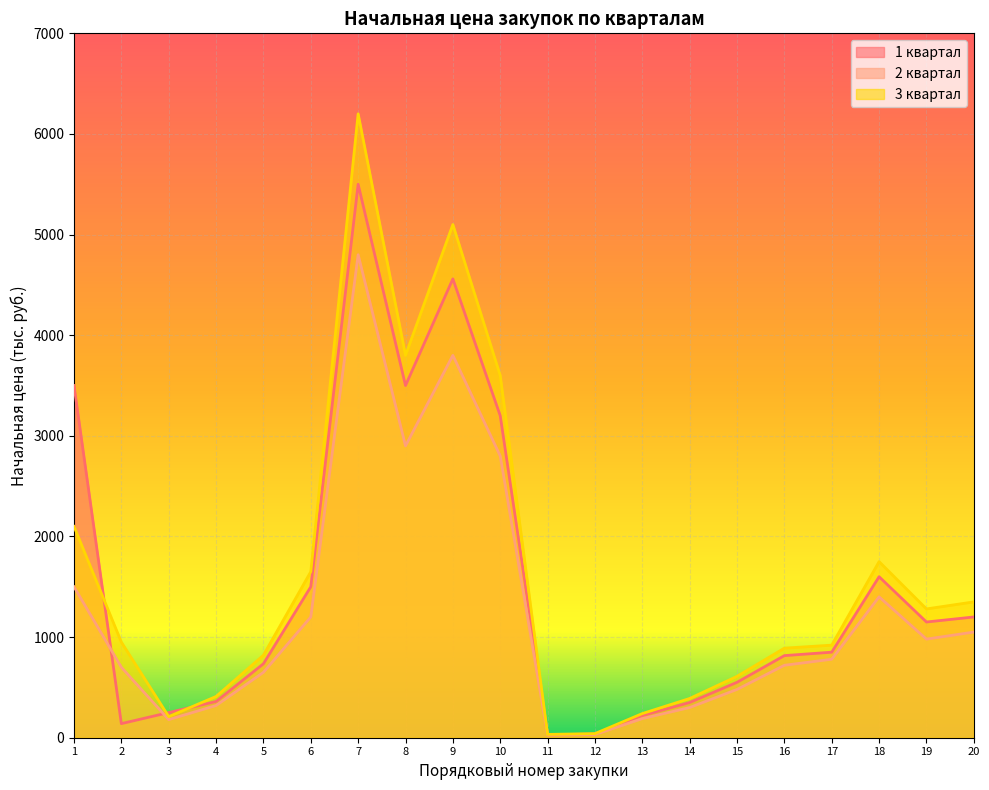

Where is the first local minimum for 1 квартал?

2